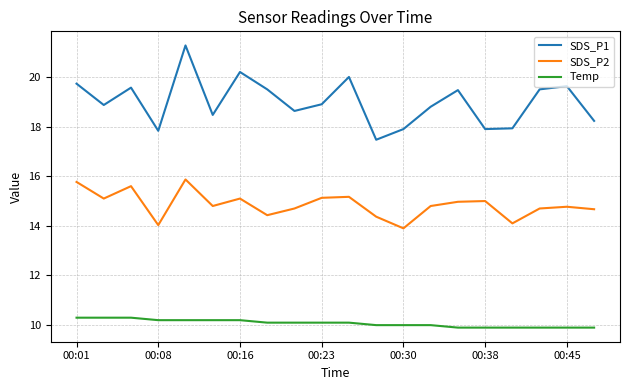

How many lines are shown in the chart?

3